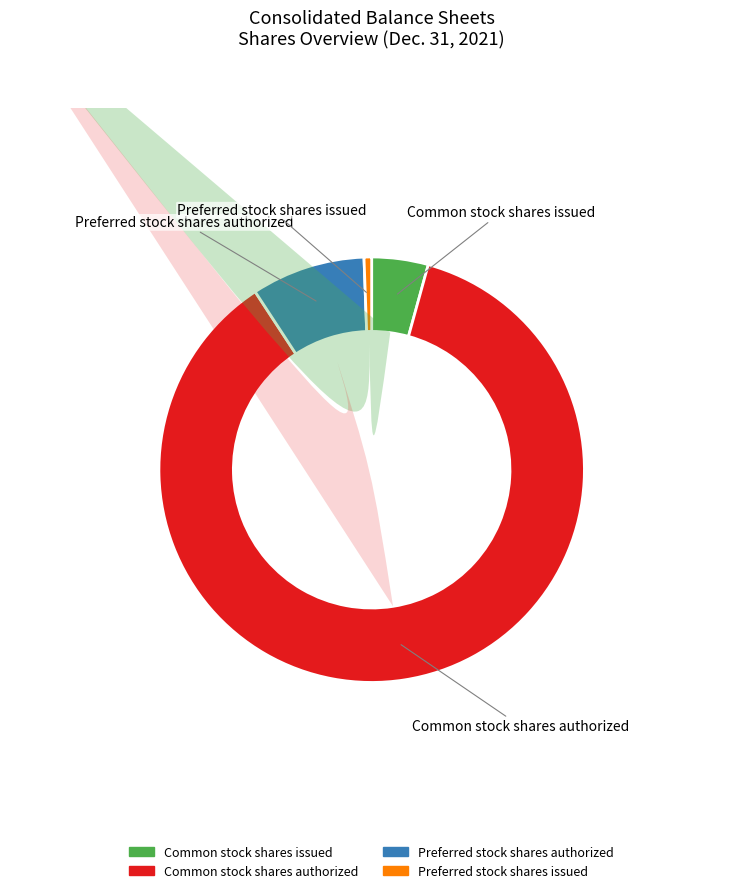

To the nearest percent, what portion does Preferred stock shares authorized represent?

9%